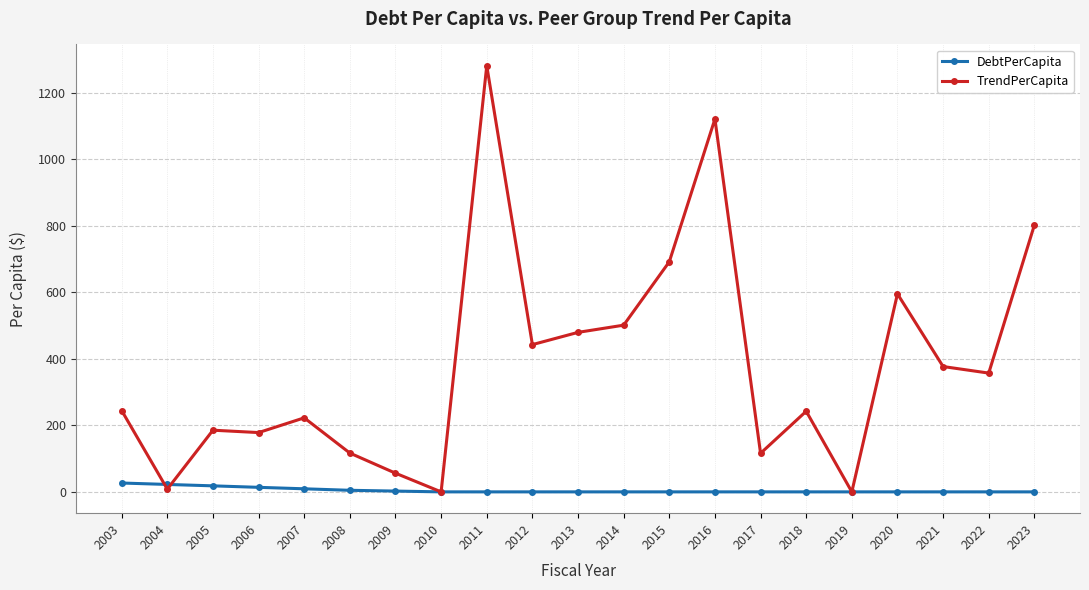

What is the value of the TrendPerCapita point at the 1st from the left?

244.4